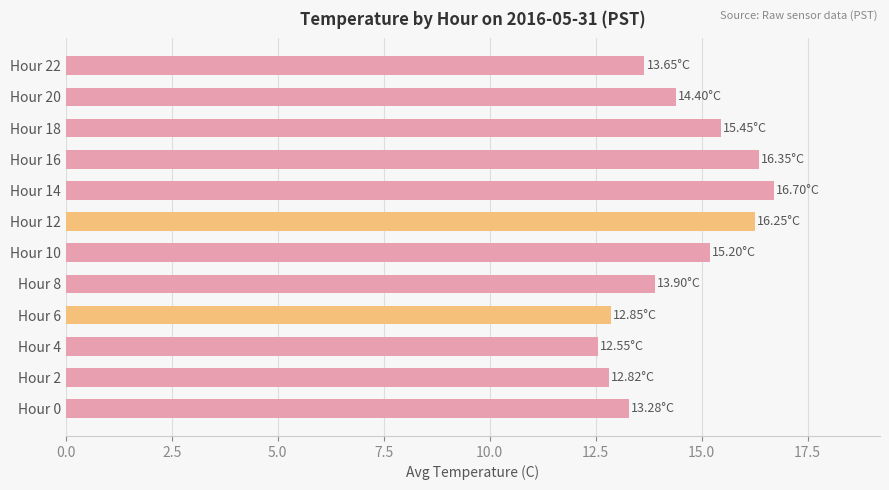

What is the smallest value displayed?

12.6